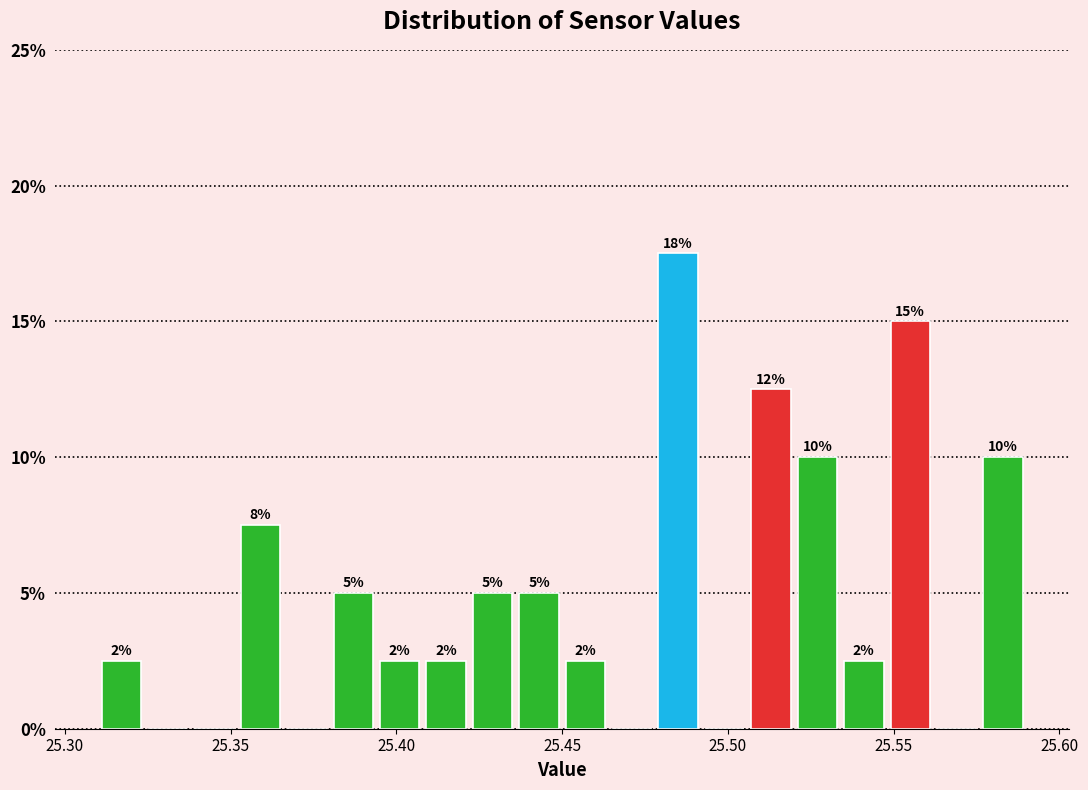

Read against the x-axis, roughly where is the centre of the tallest bar?

25.485